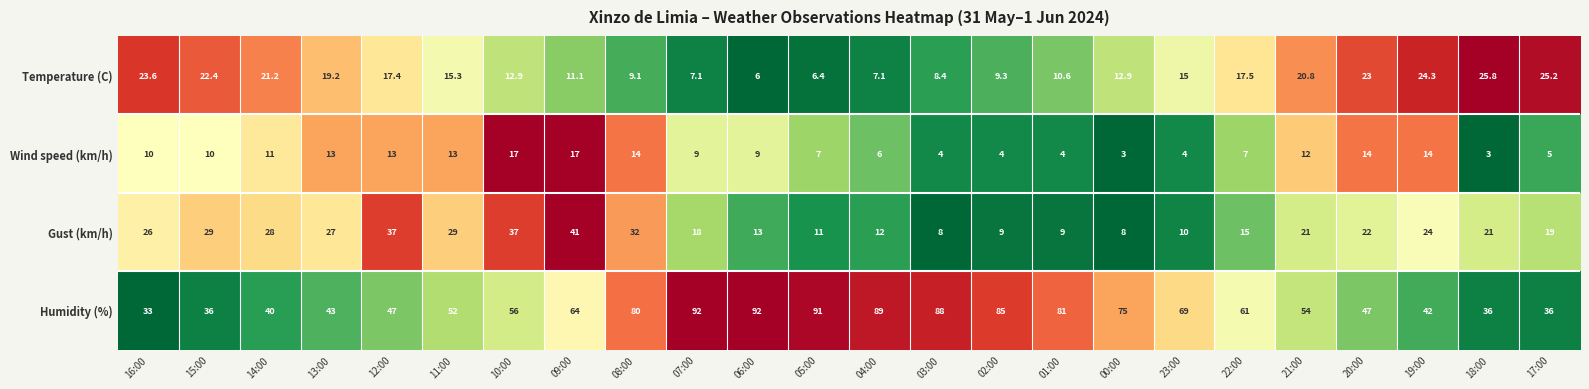

What is the difference between the maximum and minimum values in the Humidity (%) series?

59.0